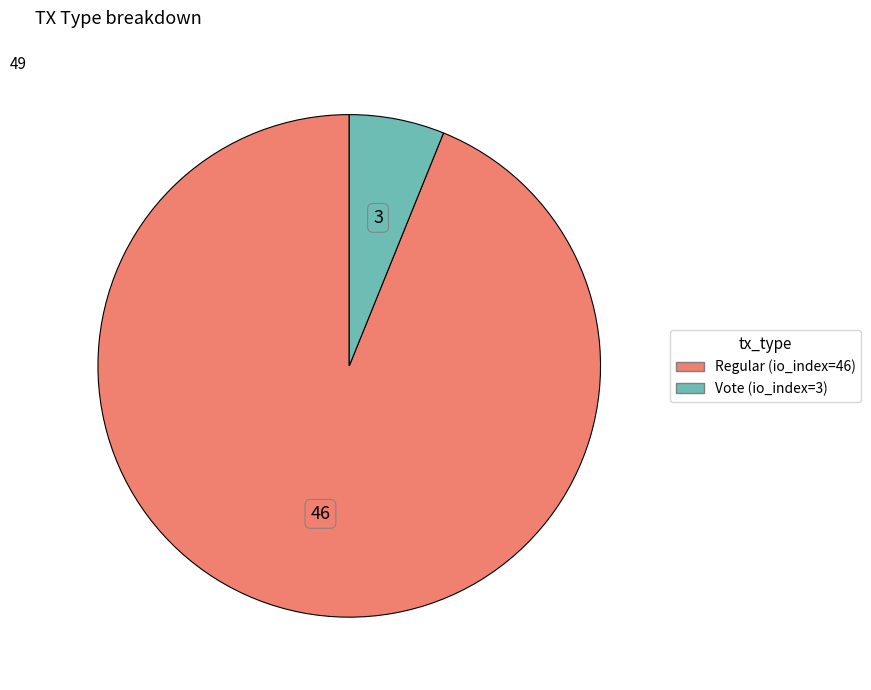

How many segments does this pie chart have?

2